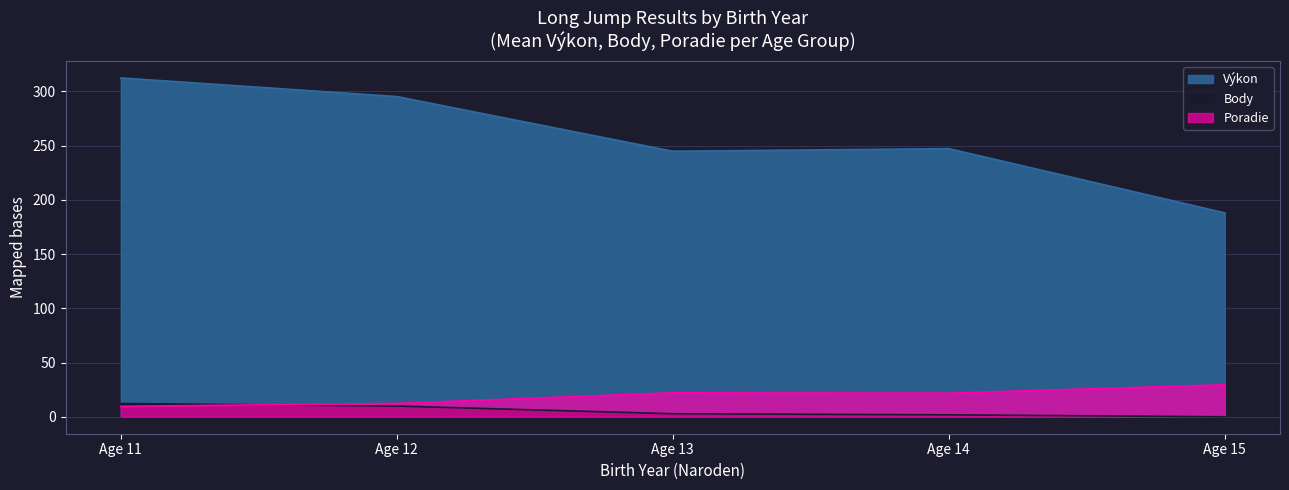

What are all the series names shown in the legend?

Výkon, Body, Poradie